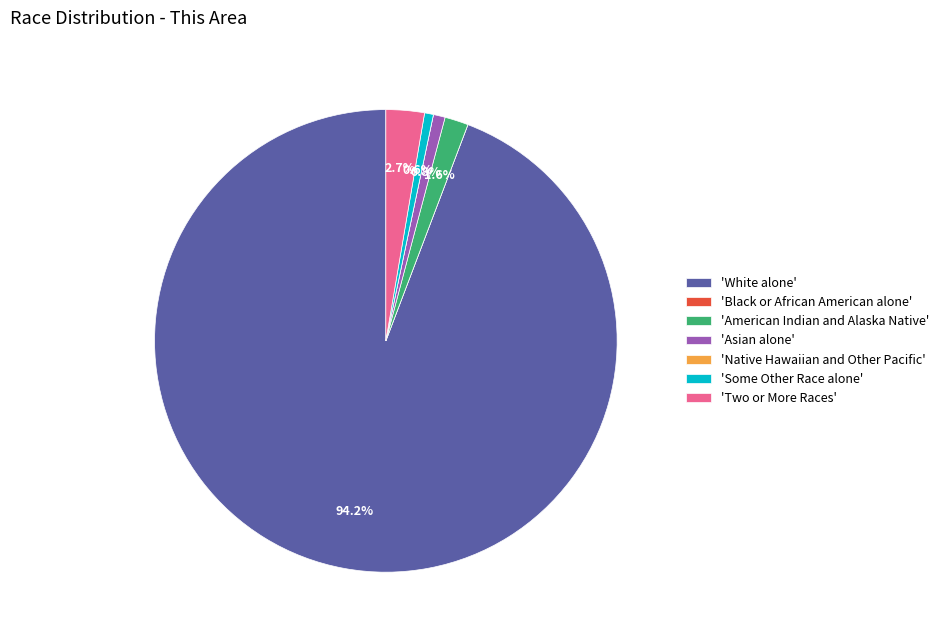

To the nearest percent, what is the difference between the largest and smallest slice percentages?

94%